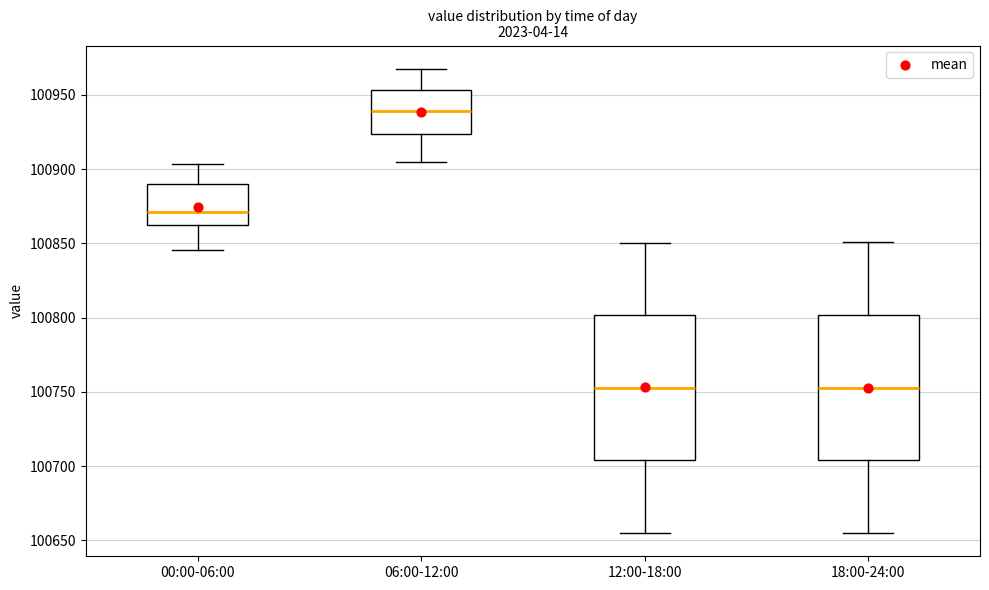

Reading left to right, read every box against the y-axis: the position of its median line, the range the box covers, and the ends of its whiskers. The values are not printed on the chart, so give them approximately, as read against the axis.

00:00-06:00: median 100870, box 100860 to 100890, whiskers 100845 to 100905
06:00-12:00: median 100940, box 100925 to 100955, whiskers 100905 to 100970
12:00-18:00: median 100755, box 100705 to 100800, whiskers 100655 to 100850
18:00-24:00: median 100755, box 100705 to 100800, whiskers 100655 to 100850